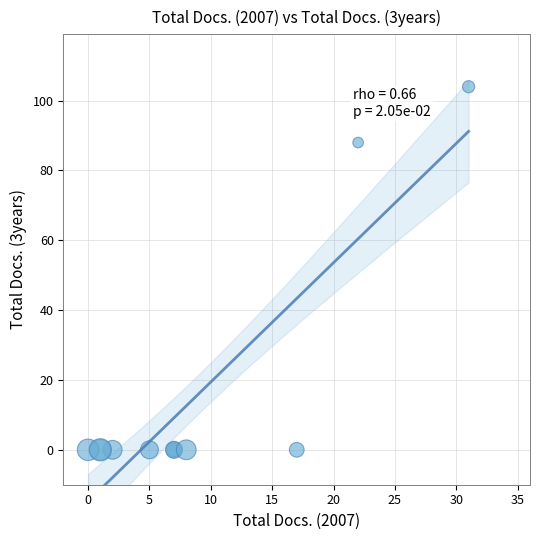

What Y value in the scatter plot is closest to 52?

88